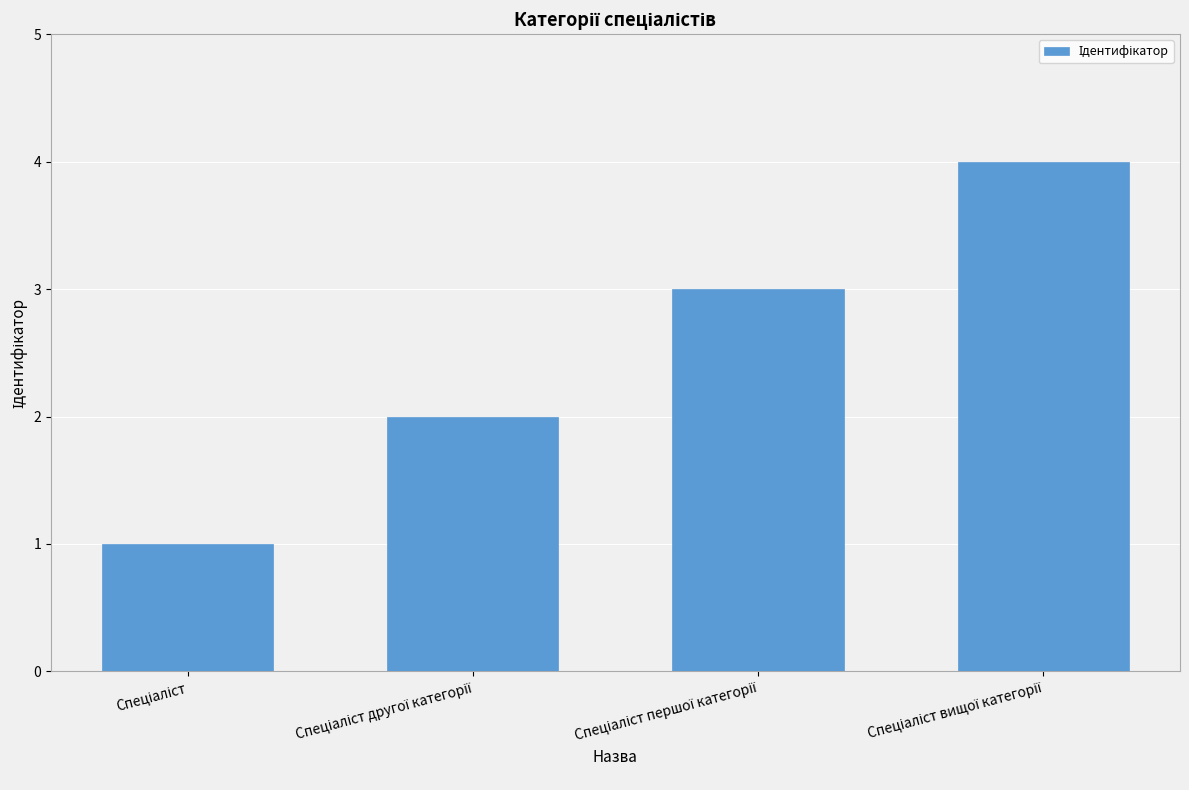

What is the greatest value displayed?

4